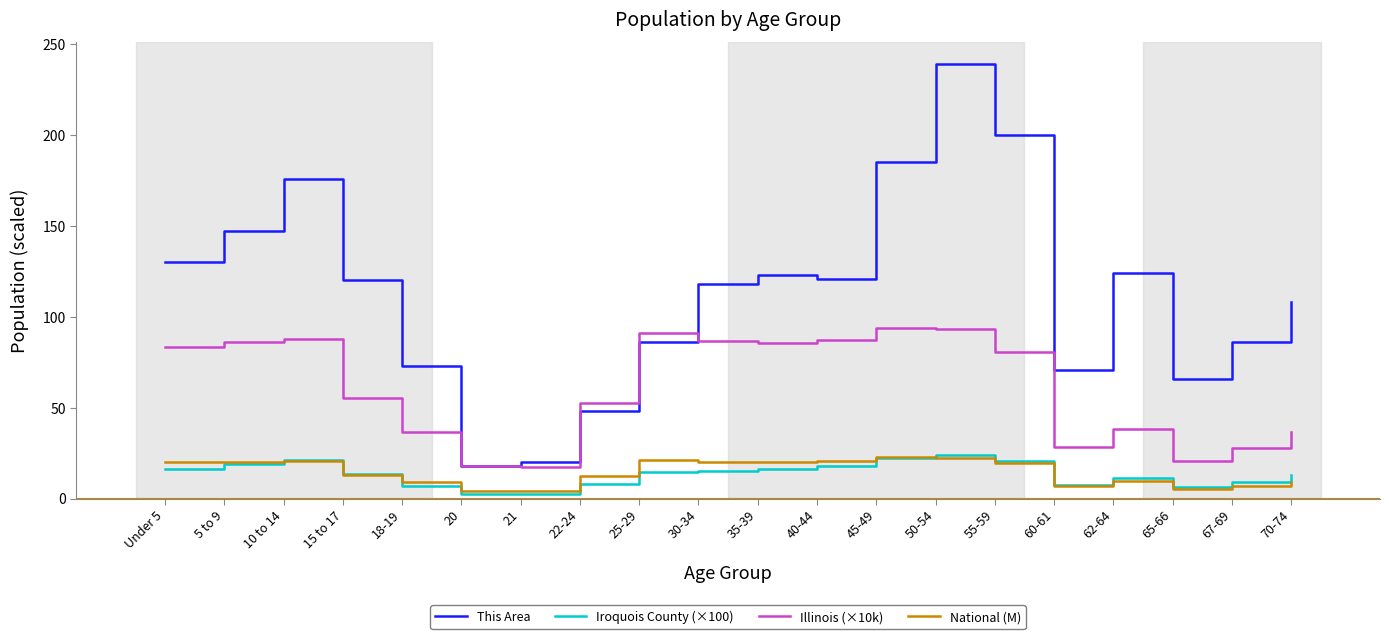

At which category is the sum across all series the highest?

50-54